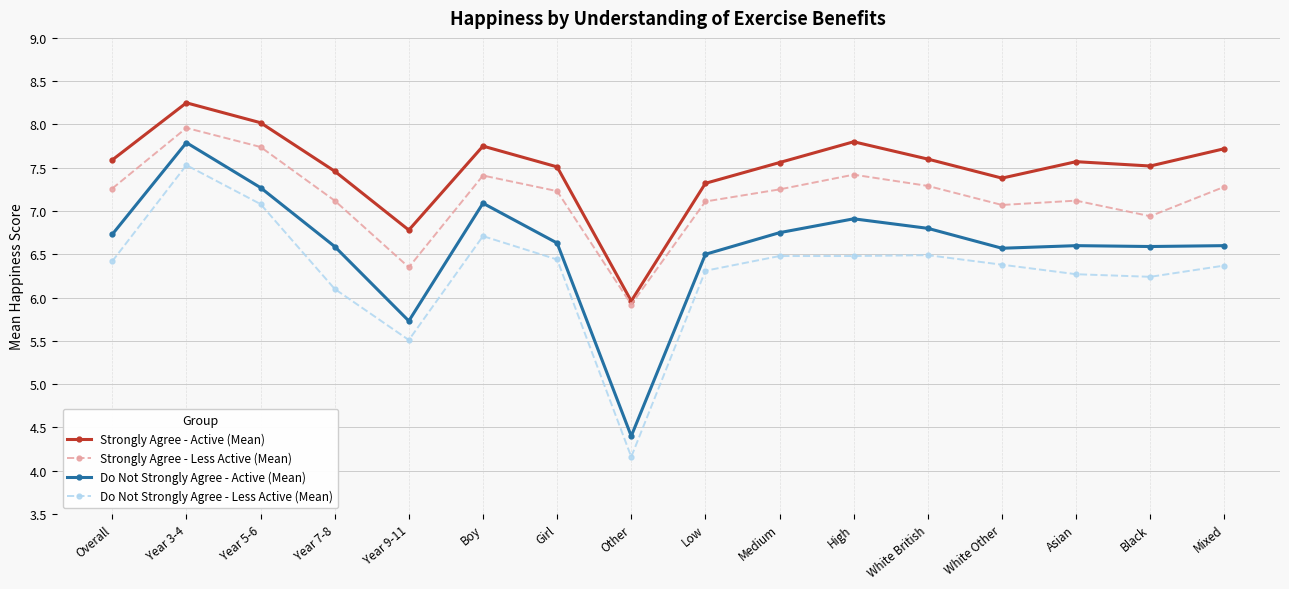

What is the highest value of the Do Not Strongly Agree - Active (Mean) series?

7.8